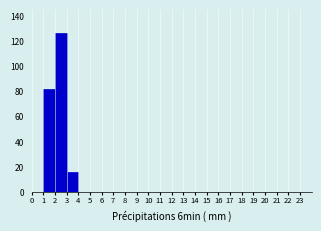

What is the height of the bar covering 1 to 2 on the x-axis? The values are not printed on the chart, so give them approximately, as read against the axis.

82